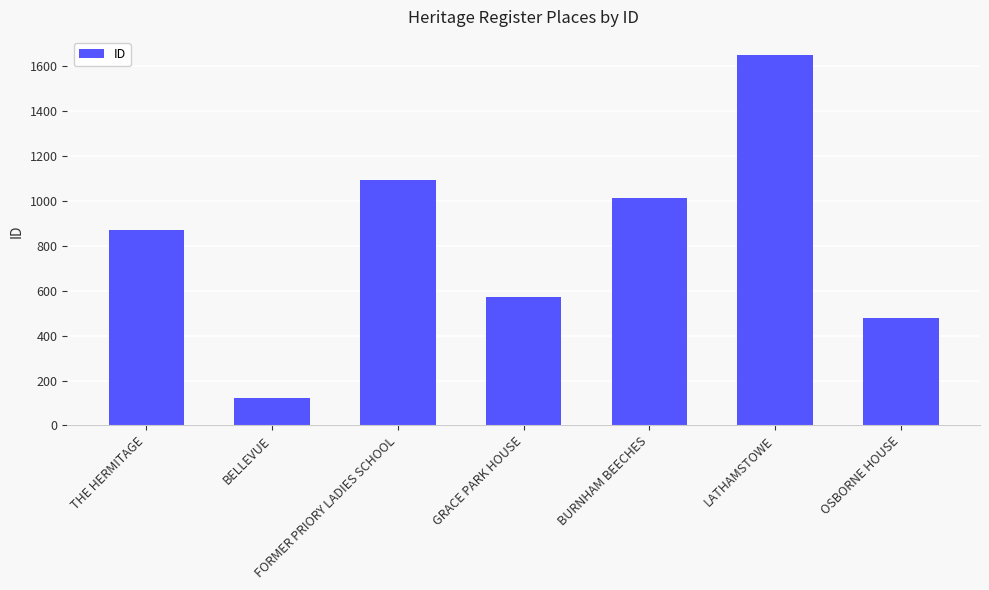

Reading right to left, what are all the values shown in this chart?

OSBORNE HOUSE=480	LATHAMSTOWE=1648	BURNHAM BEECHES=1013	GRACE PARK HOUSE=572	FORMER PRIORY LADIES SCHOOL=1091	BELLEVUE=120	THE HERMITAGE=870